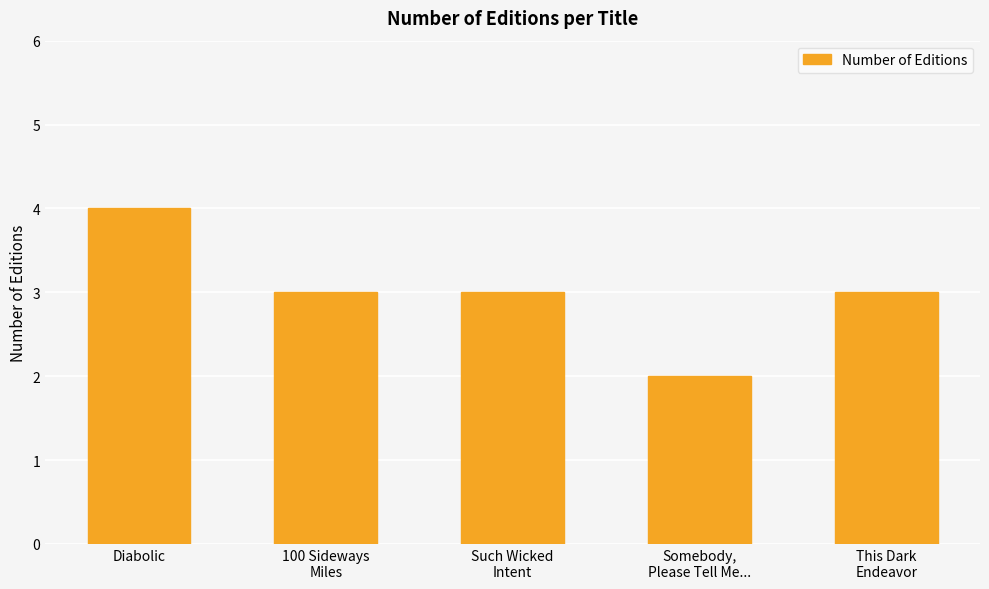

Where does the data first go above 3?

Diabolic